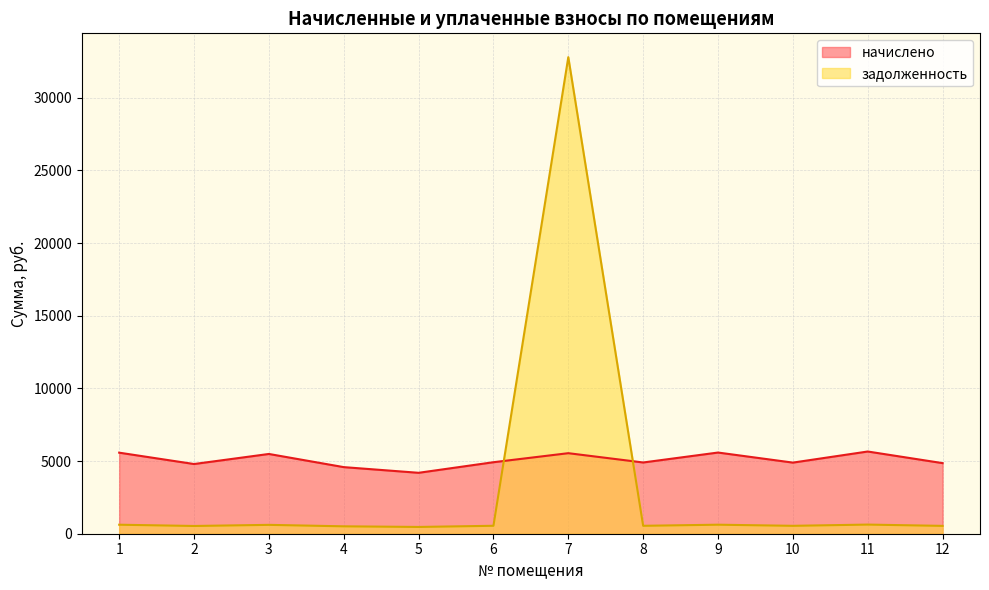

How many distinct data groups are displayed?

2